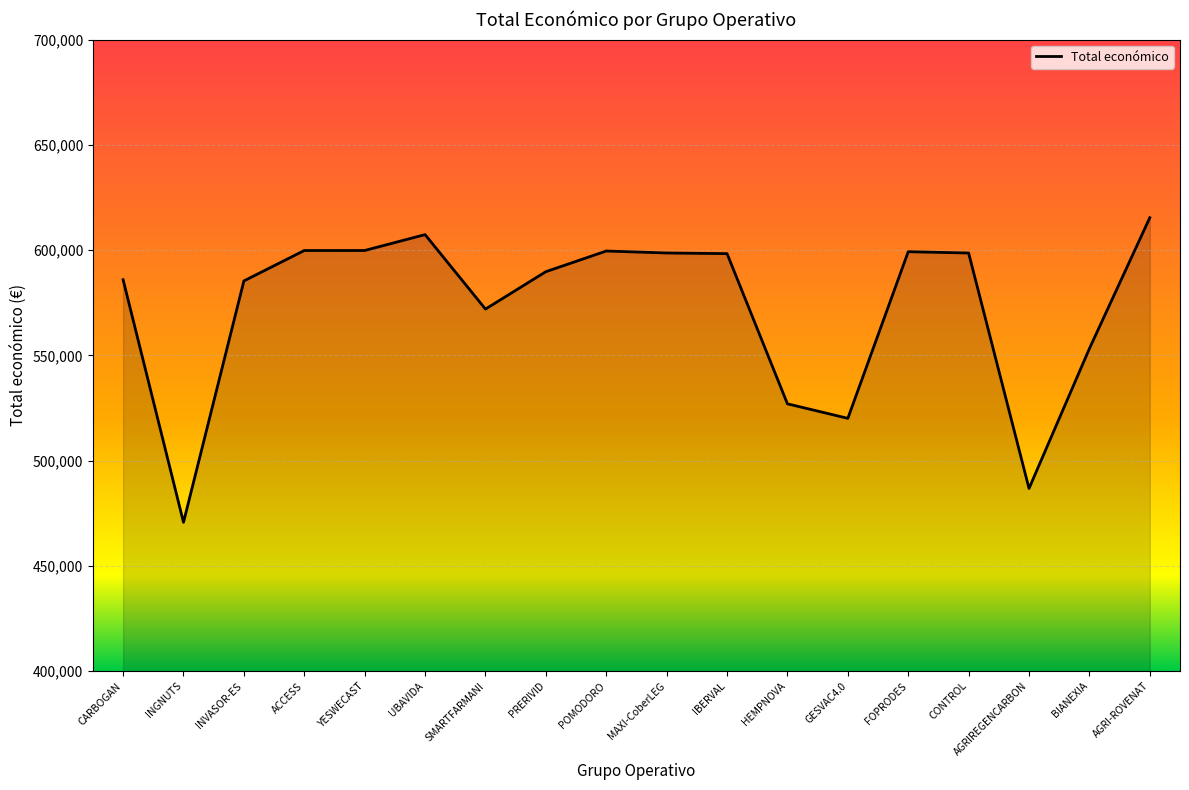

Between YESWECAST and AGRI-ROVENAT, which is larger?

AGRI-ROVENAT